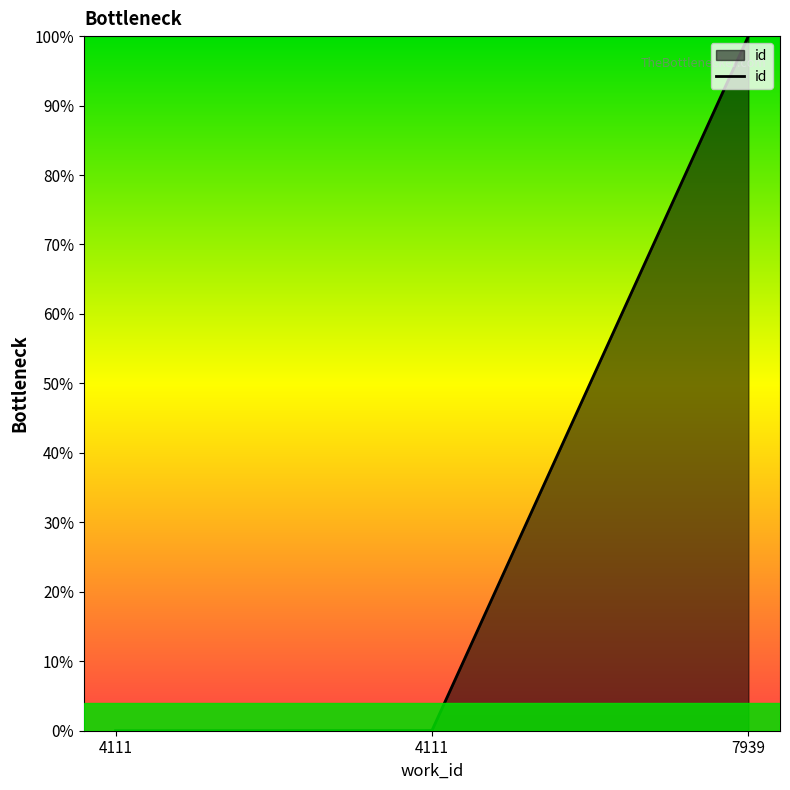

Reading right to left, what are all the values shown in this chart?

7939=1.0	4111=0.0	4111=0.0